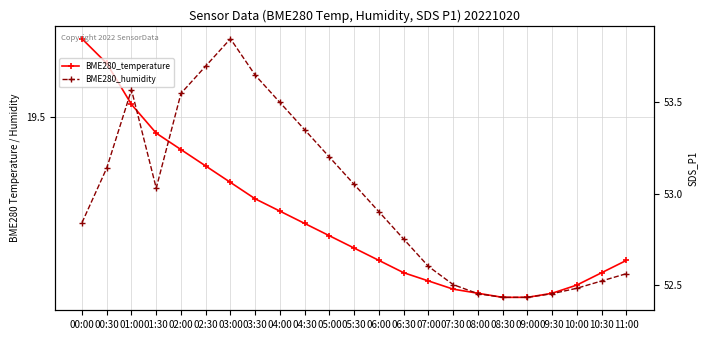

Where is the first local minimum for BME280_humidity?

01:30